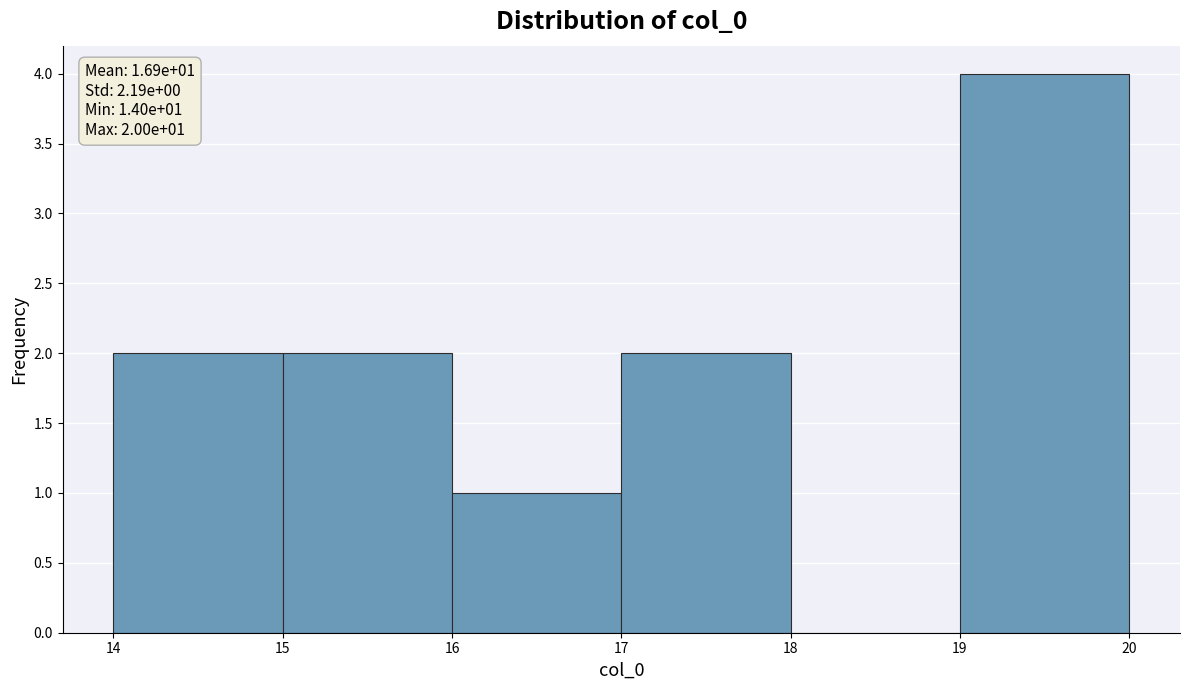

Over which range of the x-axis is the bar tallest?

19 to 20